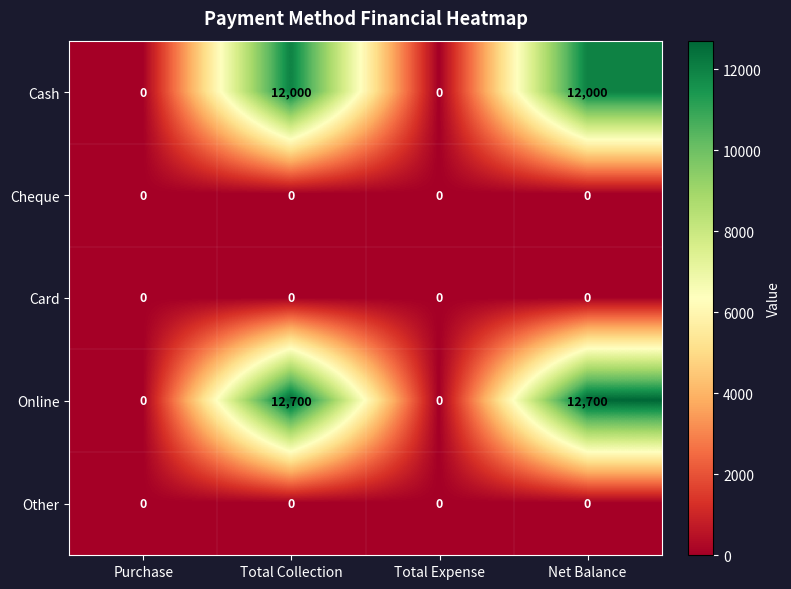

Between Total Collection and Total Expense, which series saw the biggest shift?

Online